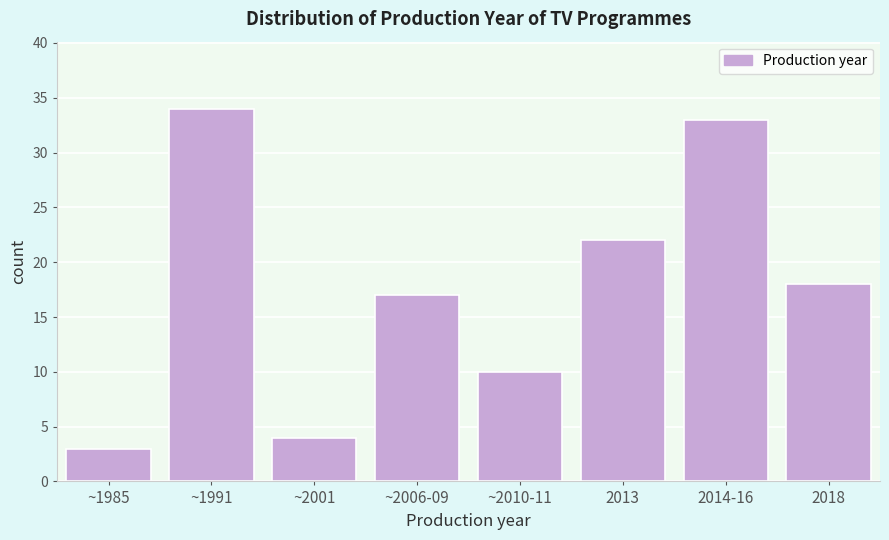

Reading right to left, what are all the values shown in this chart?

18	33	22	10	17	4	34	3